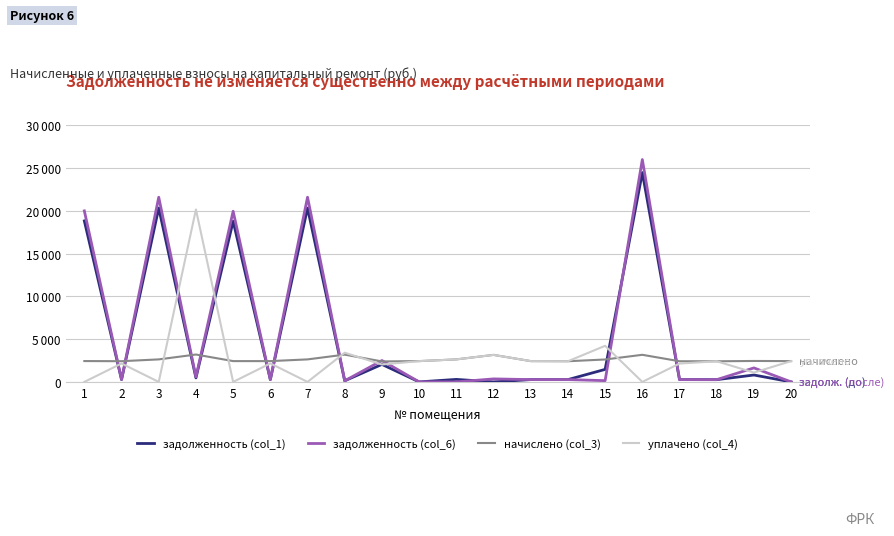

What is the minimum value for начислено (col_3)?

2395.6